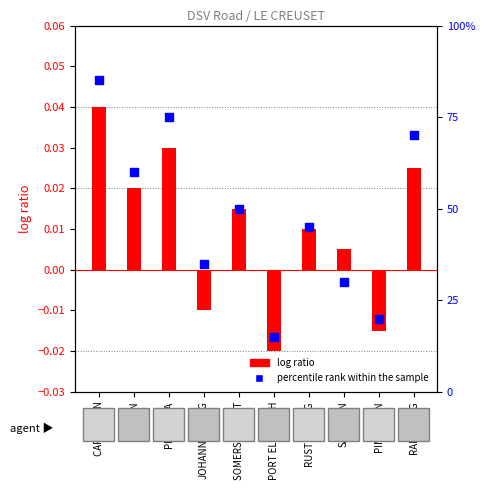

Which series contains the highest Y value?

percentile rank within the sample